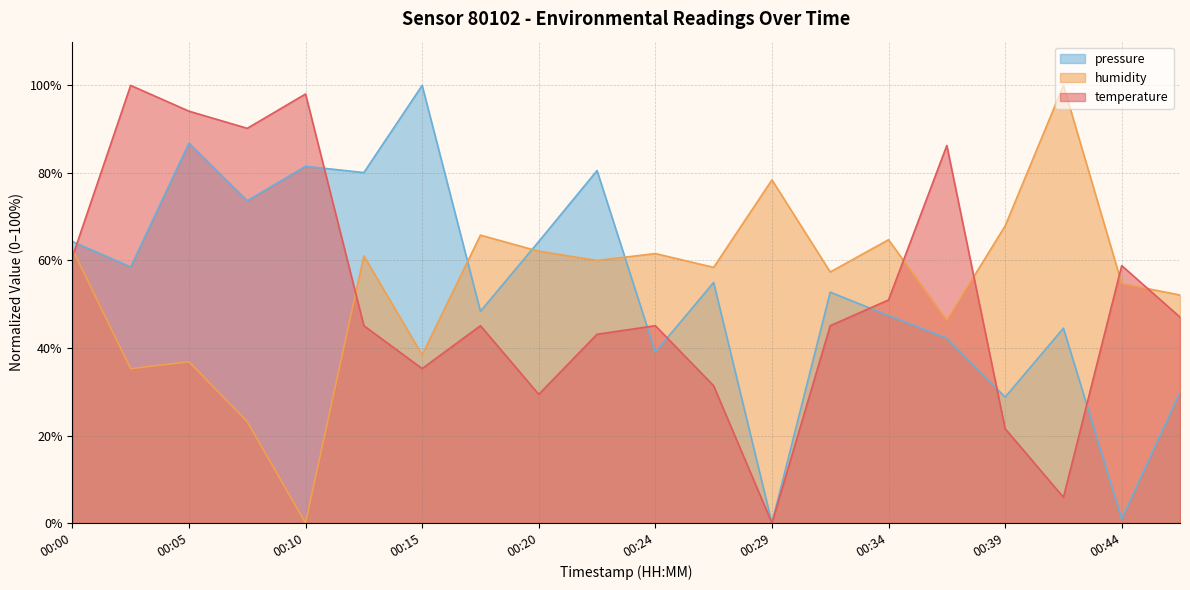

At which category does temperature reach its first local valley?

00:07